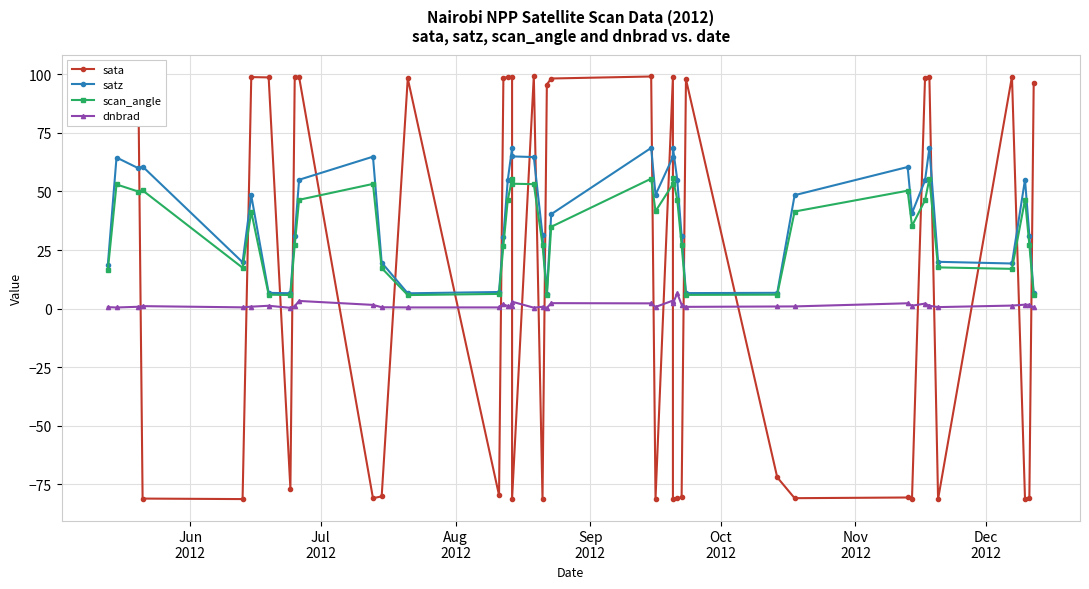

Is the value of scan_angle at Nov
2012 greater than the value of satz at 38?

Yes